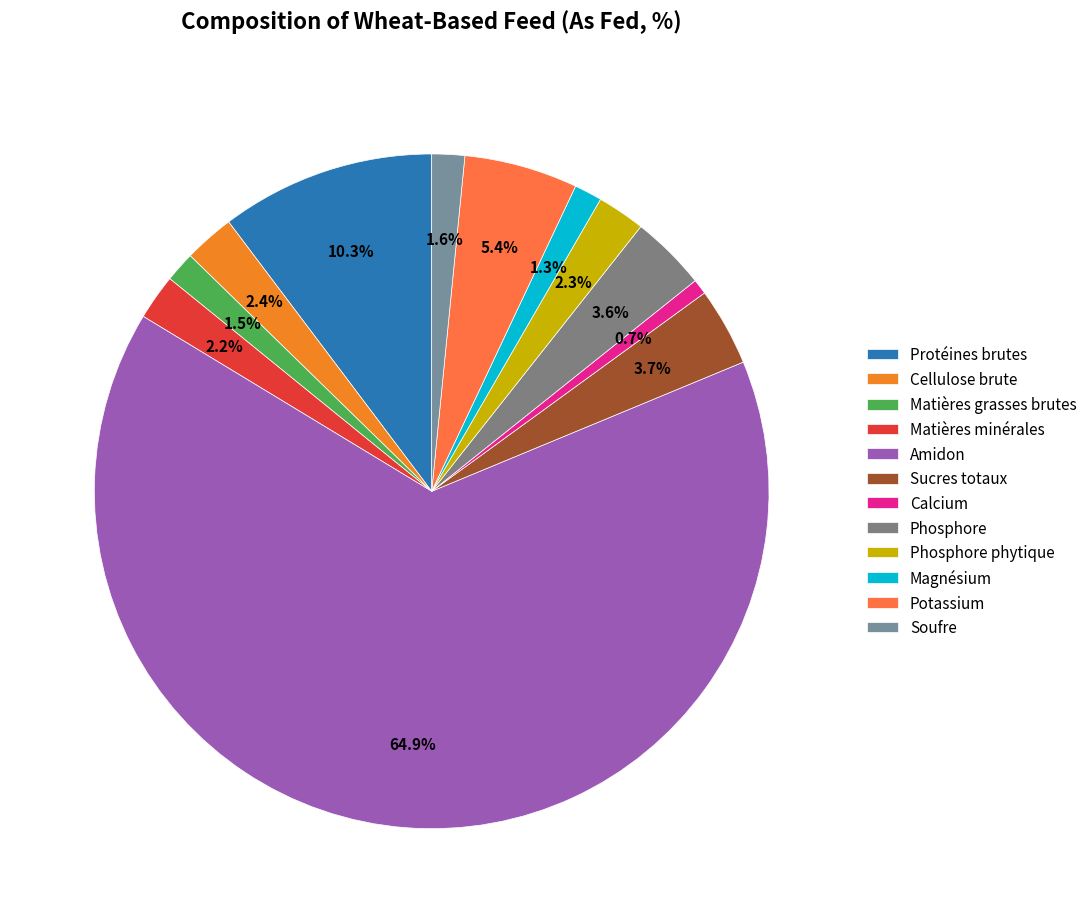

Does any single category account for the majority?

Yes